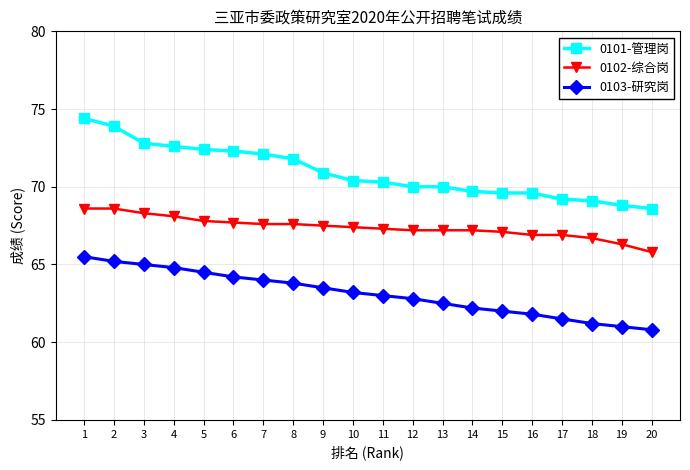

List the series in order of their overall mean, highest first.

0101-管理岗, 0102-综合岗, 0103-研究岗